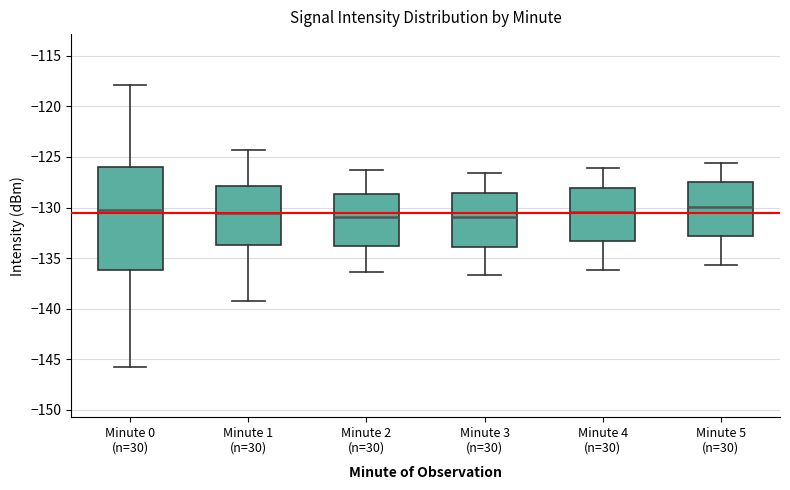

Where does the lower whisker of the box for Minute 2 (n=30) end on the y-axis? The values are not printed on the chart, so give them approximately, as read against the axis.

-136.5